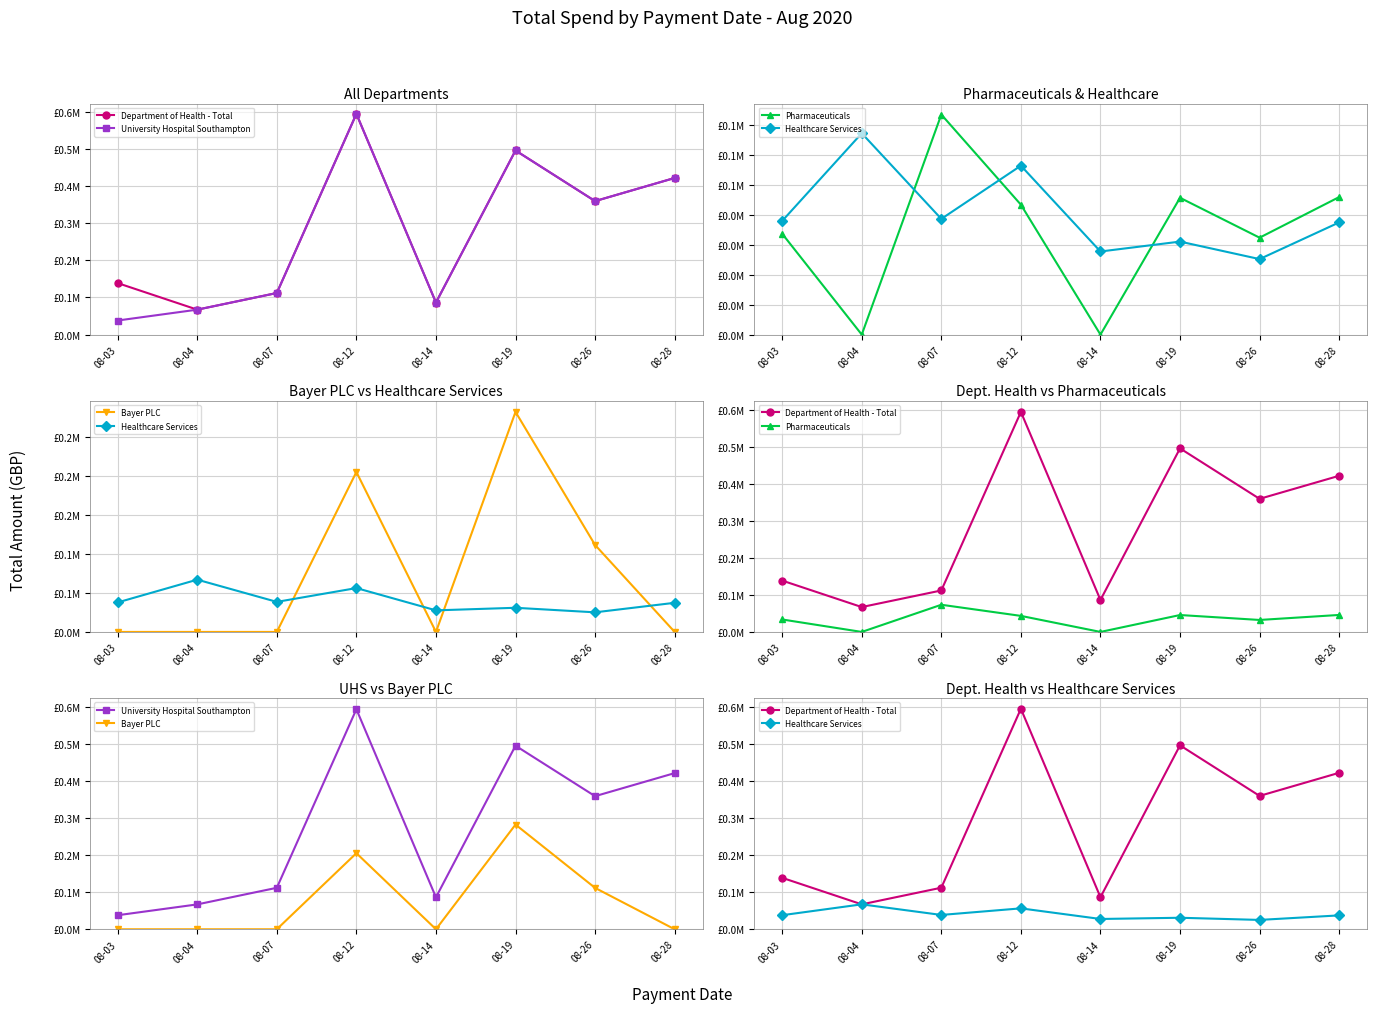

Is it true that Bayer PLC equals 0.3 at 08-19?

True